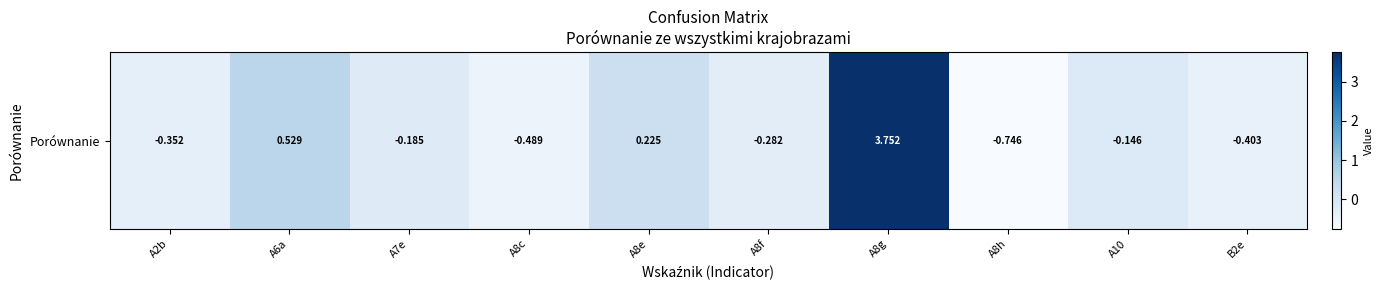

Is it true that the value at A7e is -0.3?

False